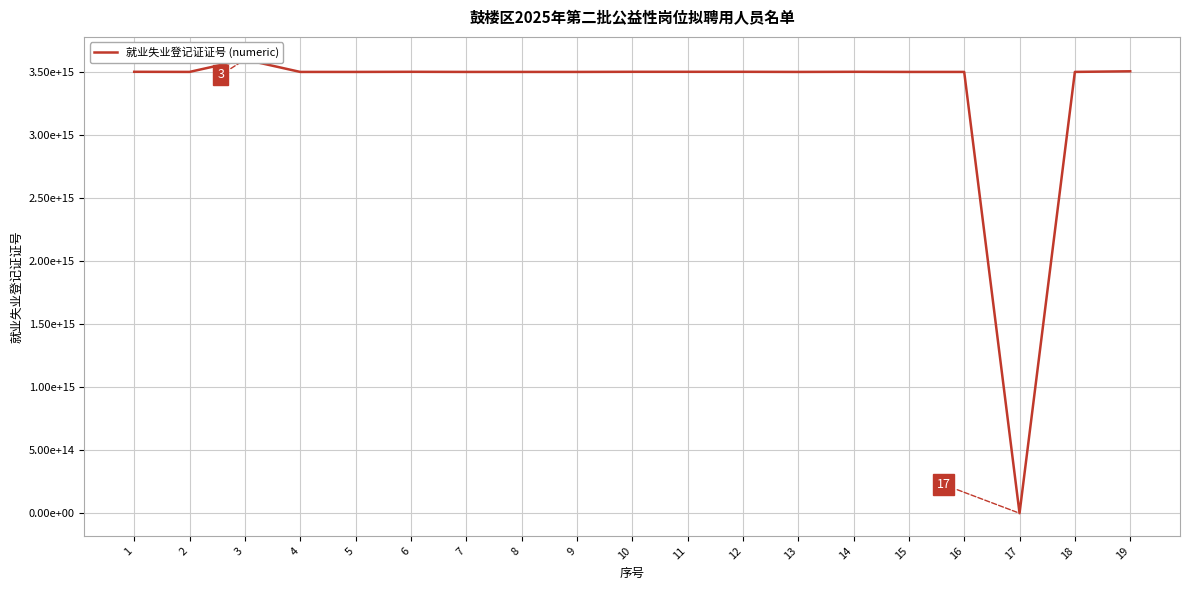

Rank the categories by value from highest to lowest.

3, 19, 6, 14, 11, 1, 12, 10, 18, 2, 8, 16, 7, 13, 4, 9, 15, 5, 17